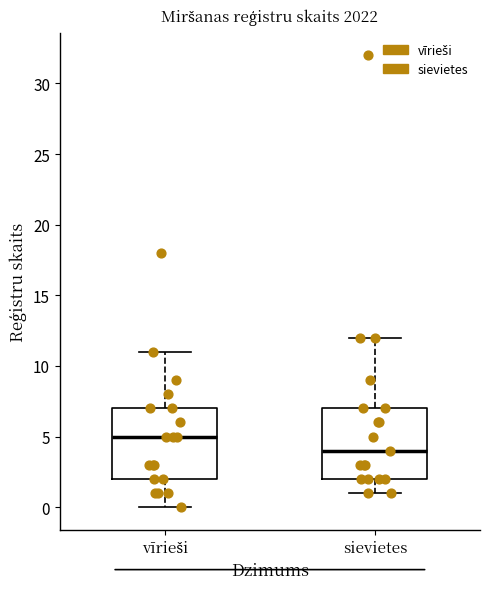

Reading left to right, read every box against the y-axis: the position of its median line, the range the box covers, and the ends of its whiskers. The values are not printed on the chart, so give them approximately, as read against the axis.

vīrieši: median 5, box 2 to 7, whiskers 0 to 11
sievietes: median 4, box 2 to 7, whiskers 1 to 12